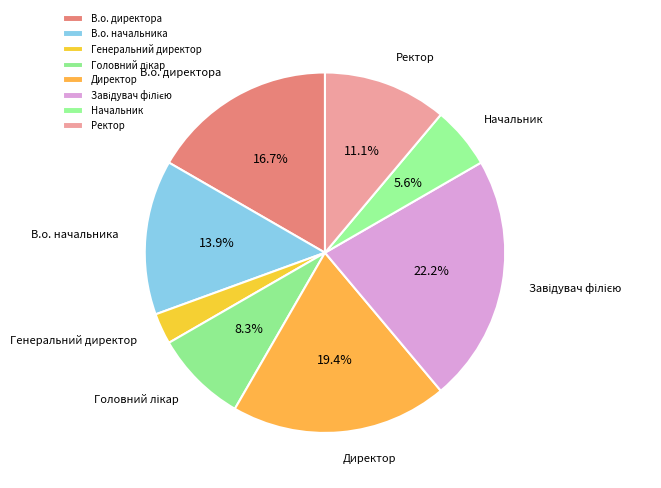

To the nearest percent, what portion does В.о. директора represent?

17%